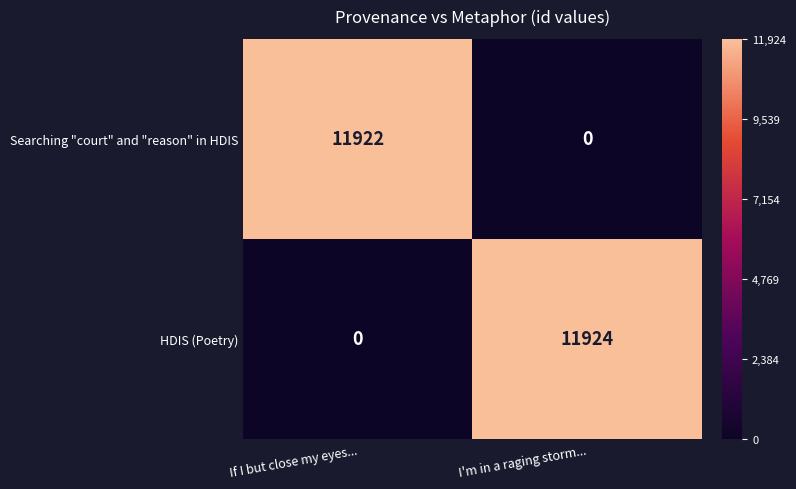

At how many categories does at least one series exceed 0?

2